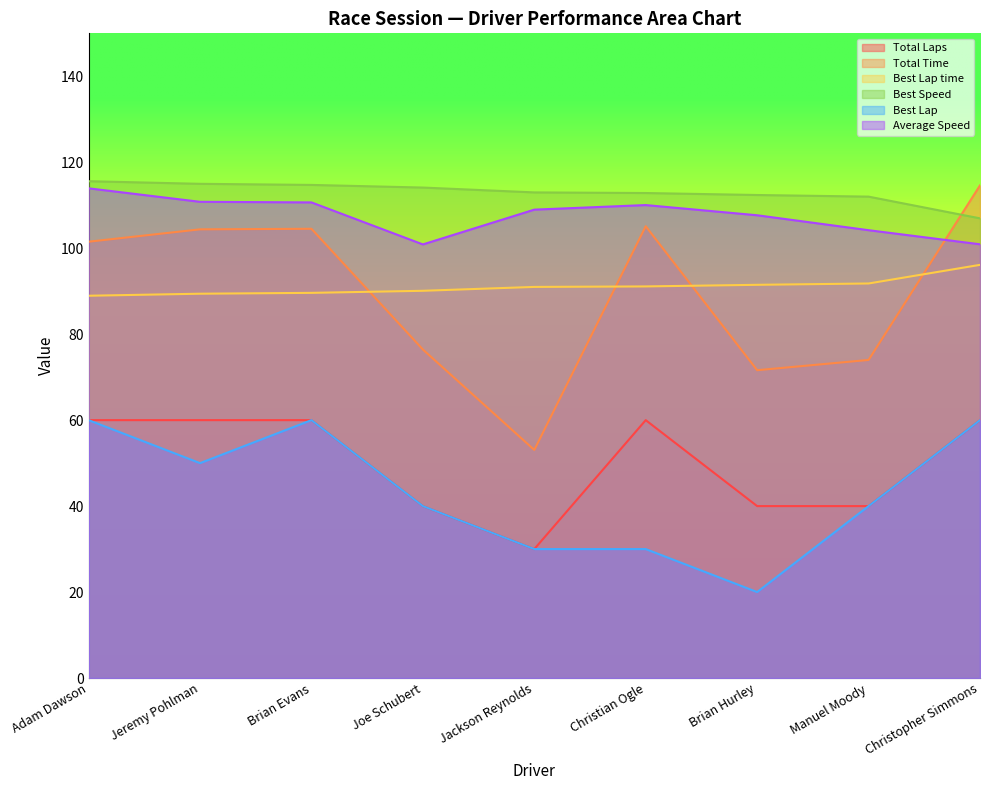

True or false: Best Lap and Average Speed intersect in this chart.

False